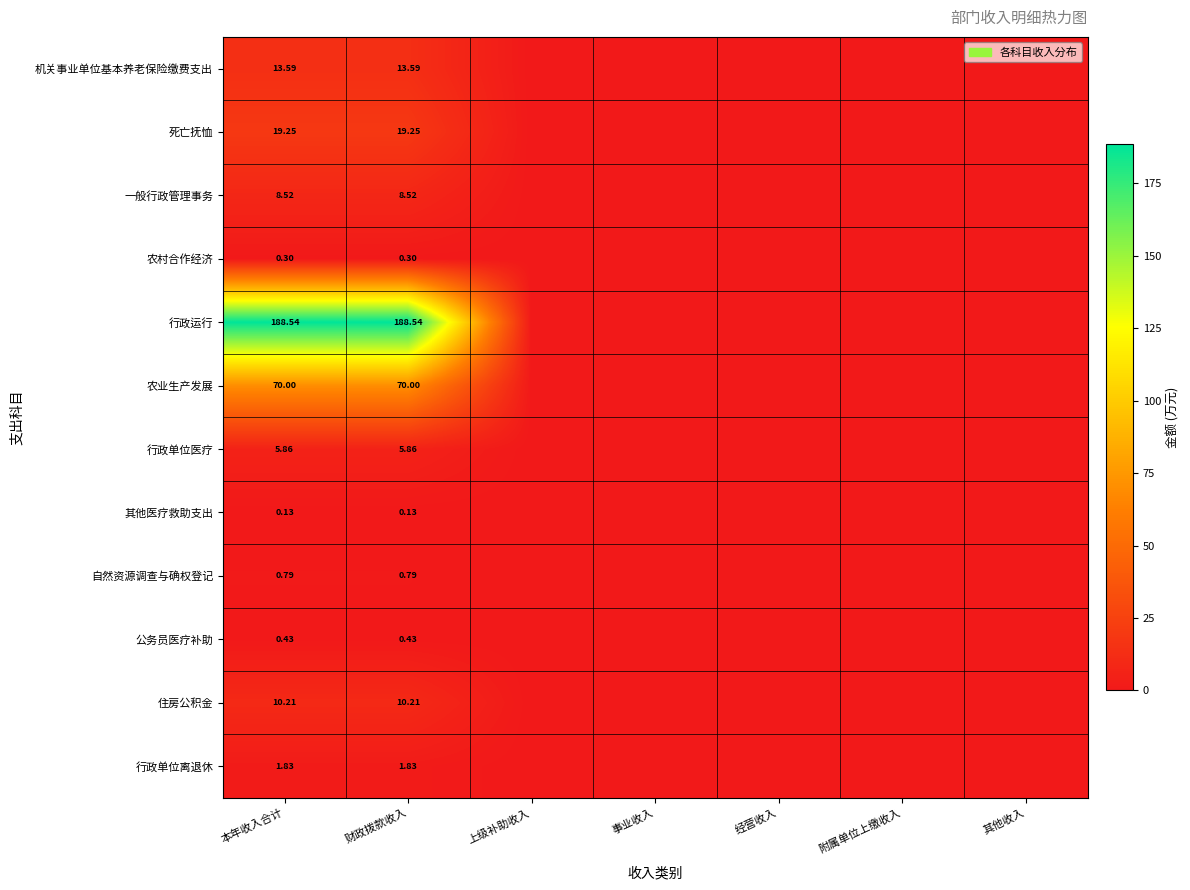

Is it true that 行政运行 equals 188.5 at 财政拨款收入?

True